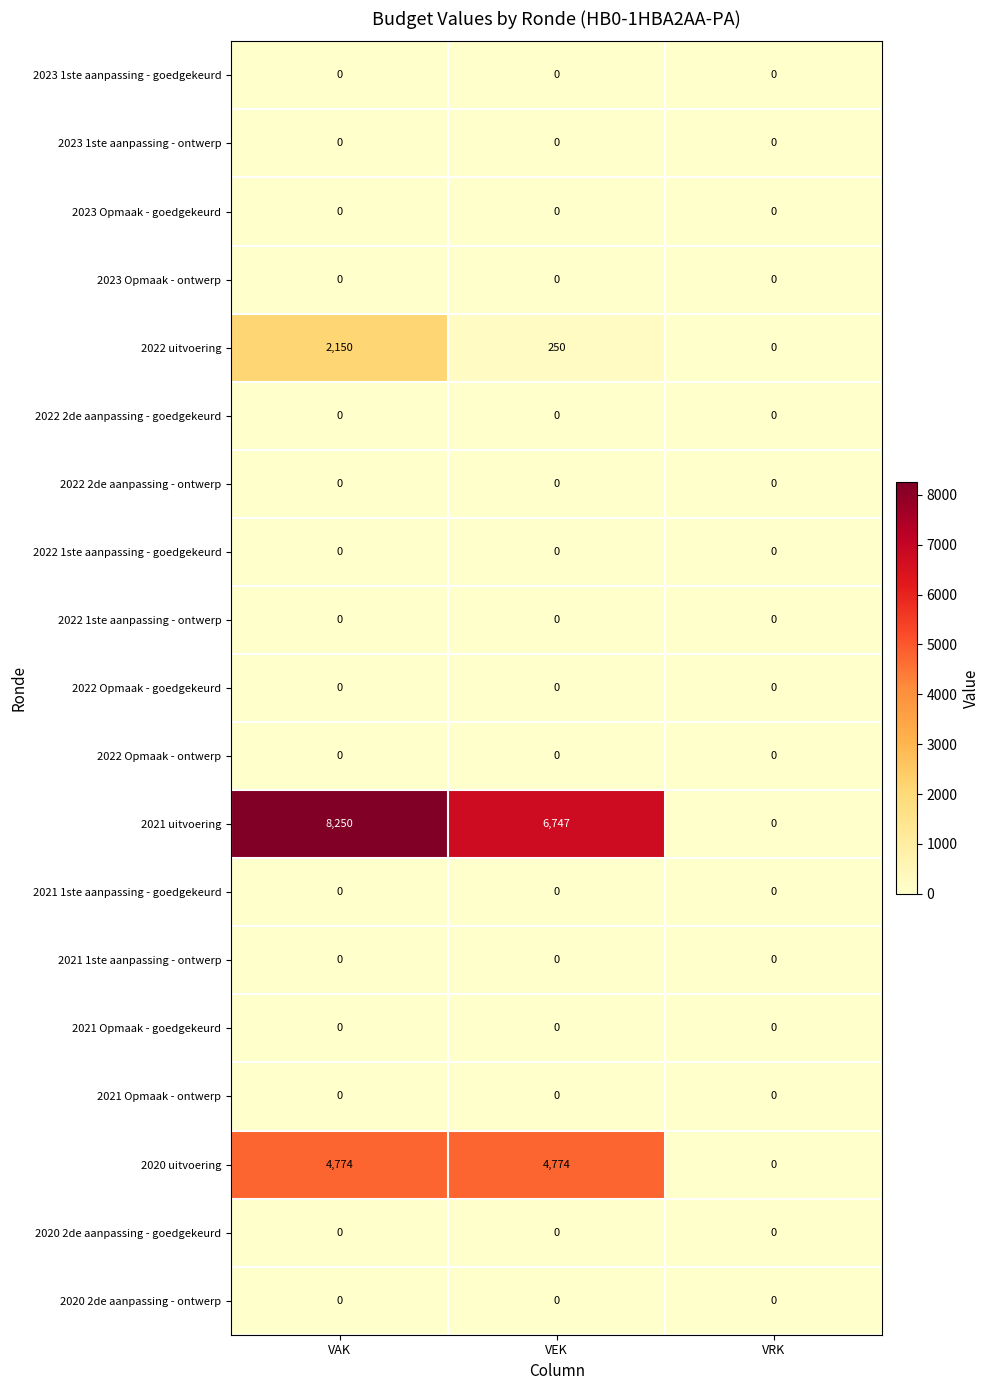

Count the number of categories in the chart.

3